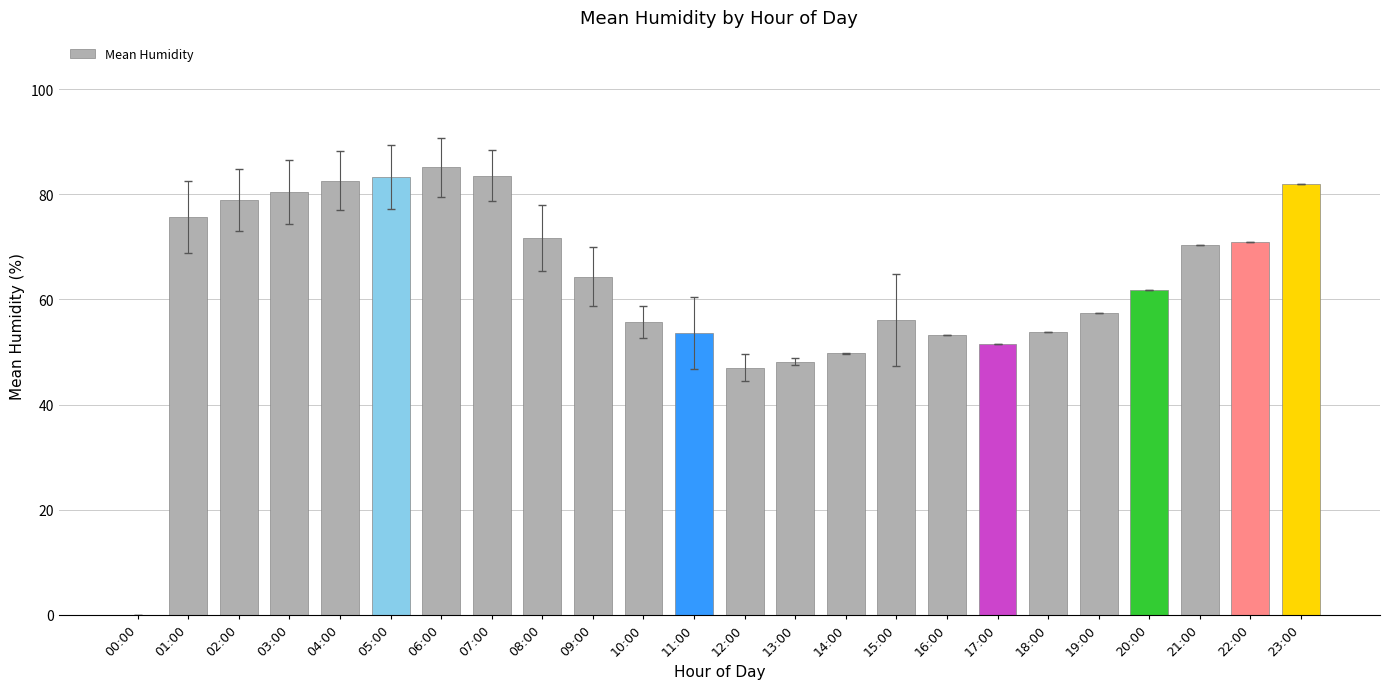

What is the sum of the values at 04:00 and 13:00?

130.8